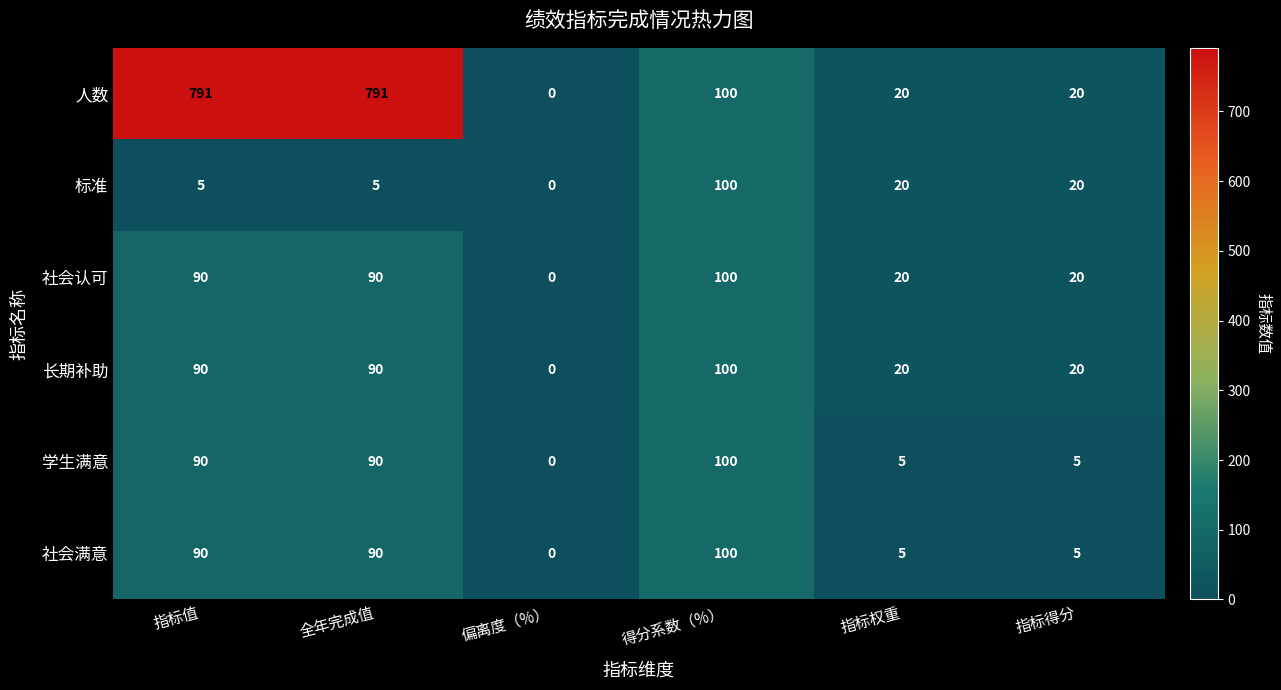

How many series are shown in this chart?

6